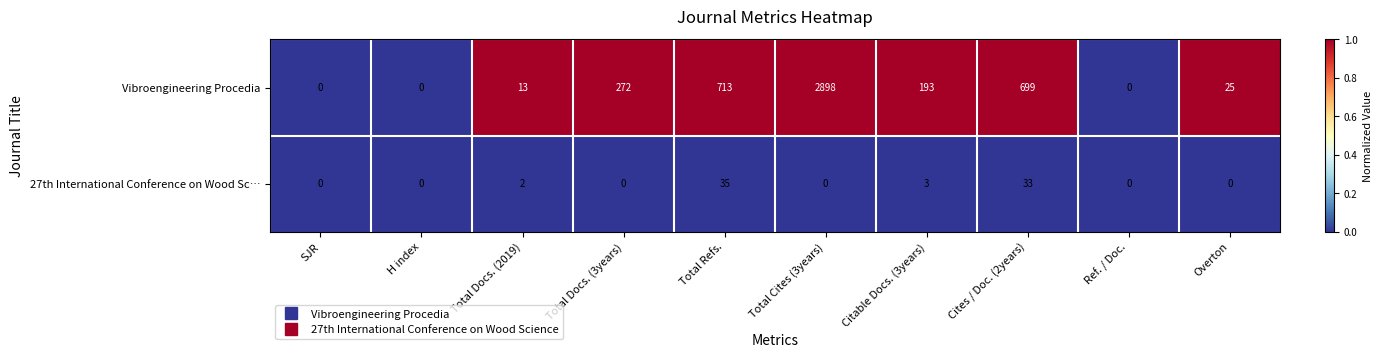

True or false: Vibroengineering Procedia has a value of 98 at Total Docs. (3years).

False